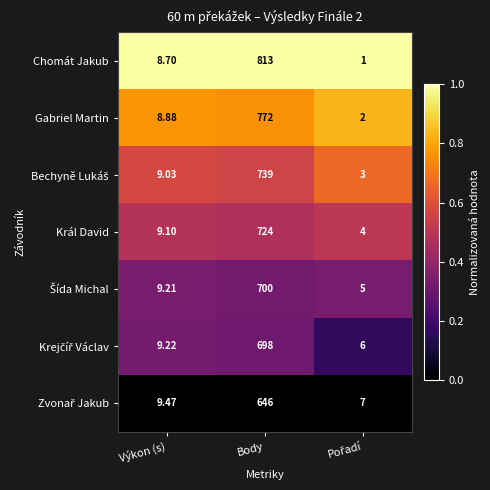

Which series changed the most between Výkon (s) and Body?

Chomát Jakub